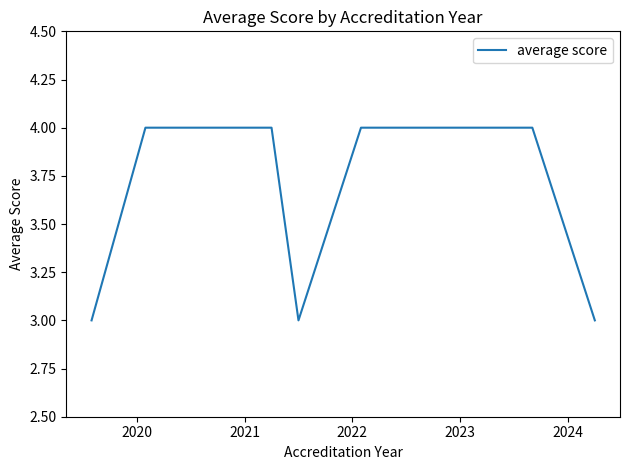

Count the number of categories in the chart.

20